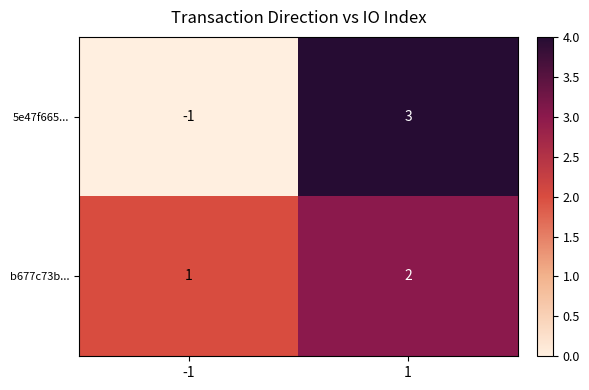

Between -1 and 1, which series saw the biggest shift?

5e47f665...